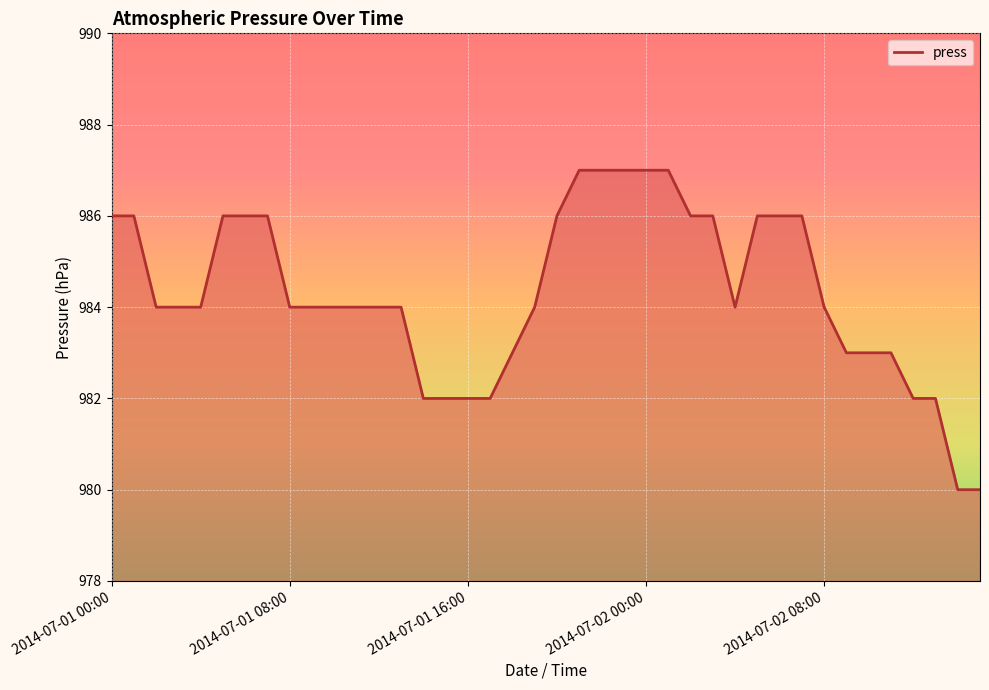

What is the minimum value shown in the chart?

980